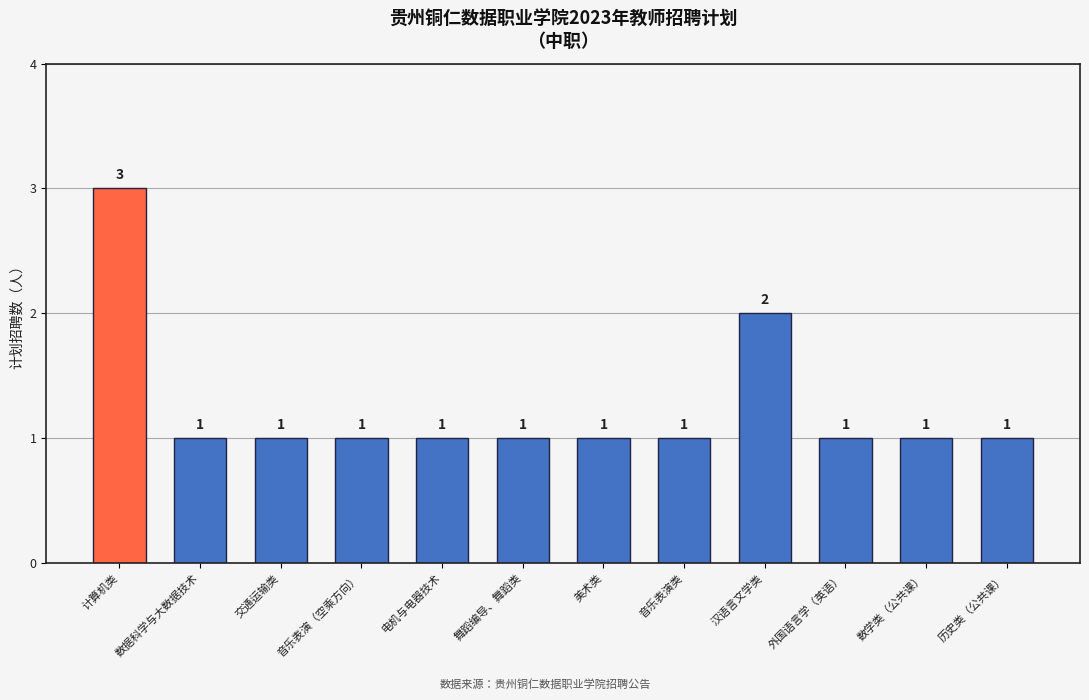

True or false: the data shows 1 at 交通运输类.

True